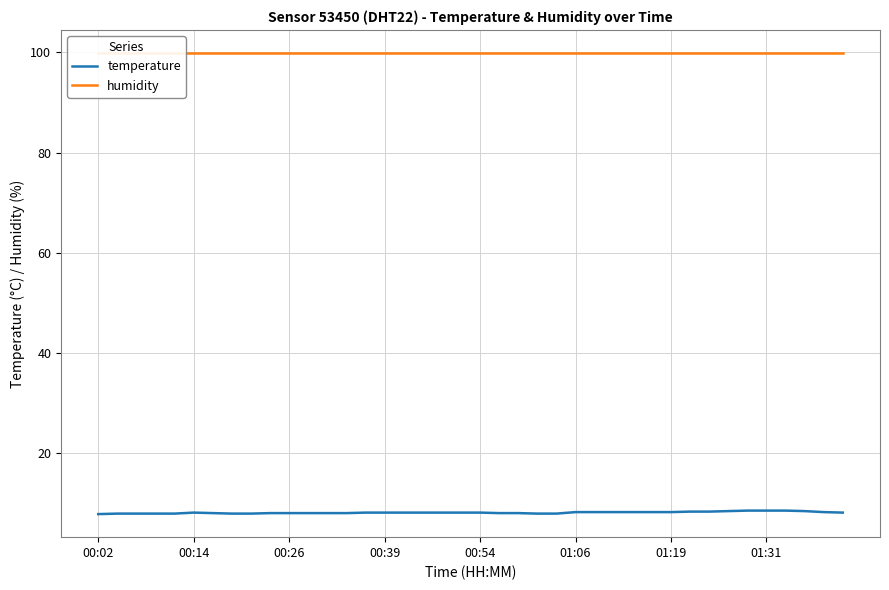

What is the value of the temperature point at the 29th from the left?

8.1